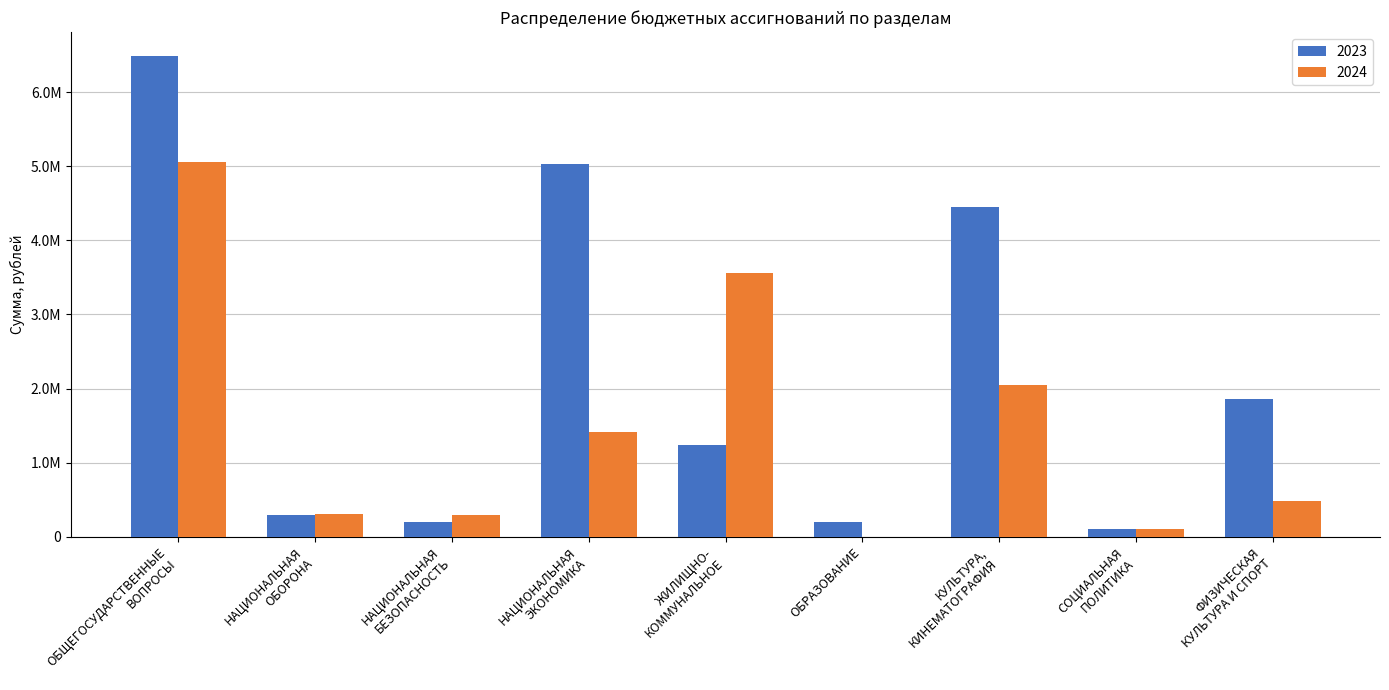

What is the label of the 9th bar from the left?

ФИЗИЧЕСКАЯ
КУЛЬТУРА И СПОРТ